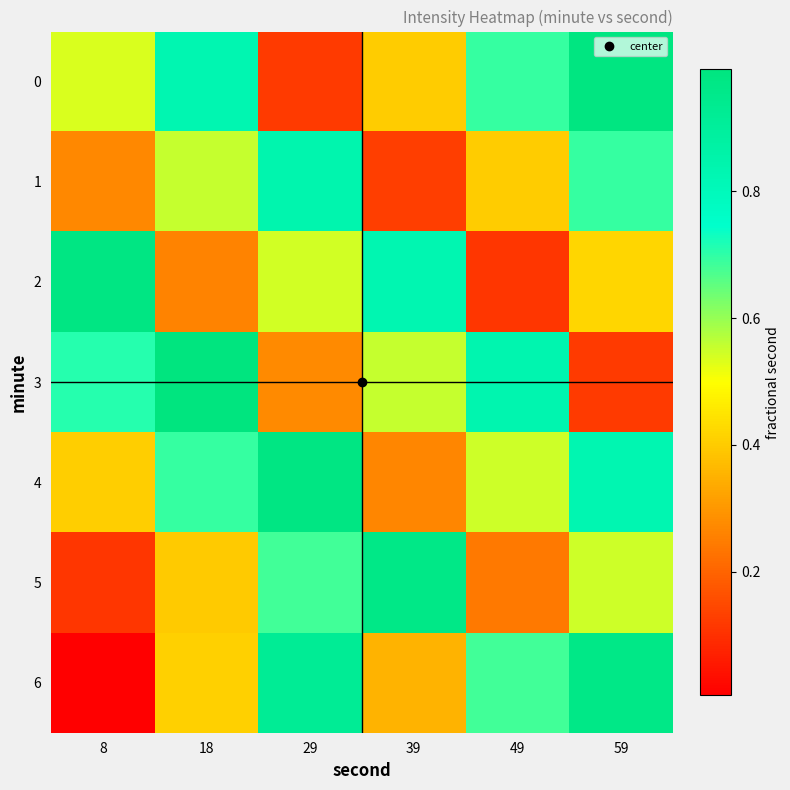

Which label corresponds to the largest value in the chart?

18